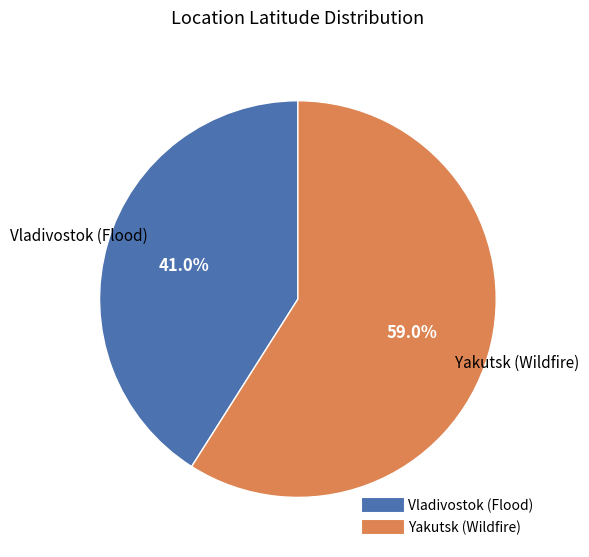

True or false: Vladivostok (Flood) accounts for 41% of the total.

True